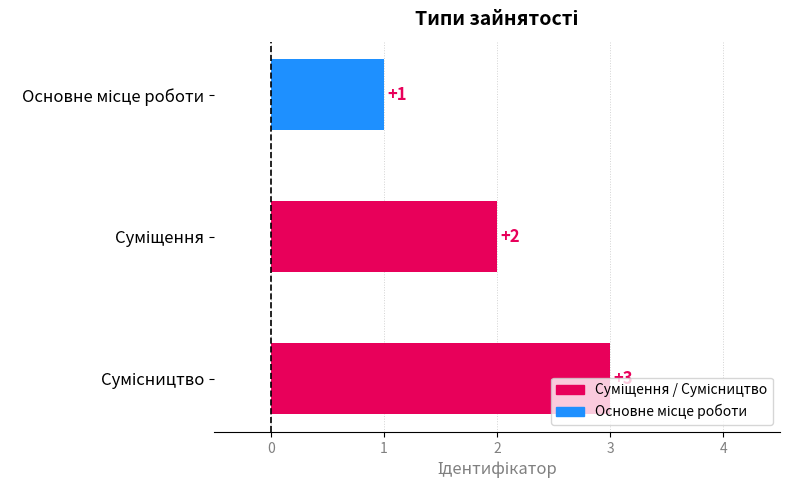

What is the maximum value shown in the chart?

3